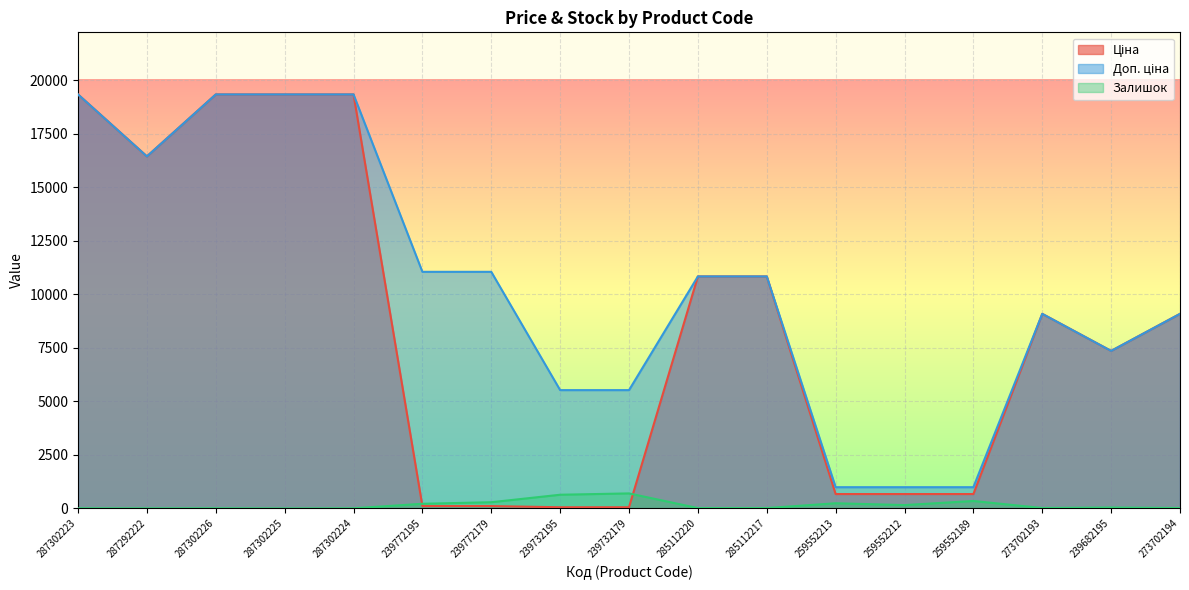

Reading left to right, what are all the values shown in this chart?

Ціна: 19343.1	16448.2	19343.1	19343.1	19343.1	110.5	110.5	55.3	55.3	10840.1	10840.1	672.1	672.1	672.1	9092.0	7360.2	9092.0
Доп. ціна: 19343.1	16448.2	19343.1	19343.1	19343.1	11055.0	11055.0	5528.0	5528.0	10840.1	10840.1	992.7	992.7	992.7	9092.0	7360.2	9092.0
Залишок: 7.0	4.0	7.0	0.0	6.0	218.0	290.0	640.0	702.0	17.0	17.0	242.0	157.0	348.0	20.0	42.0	18.0